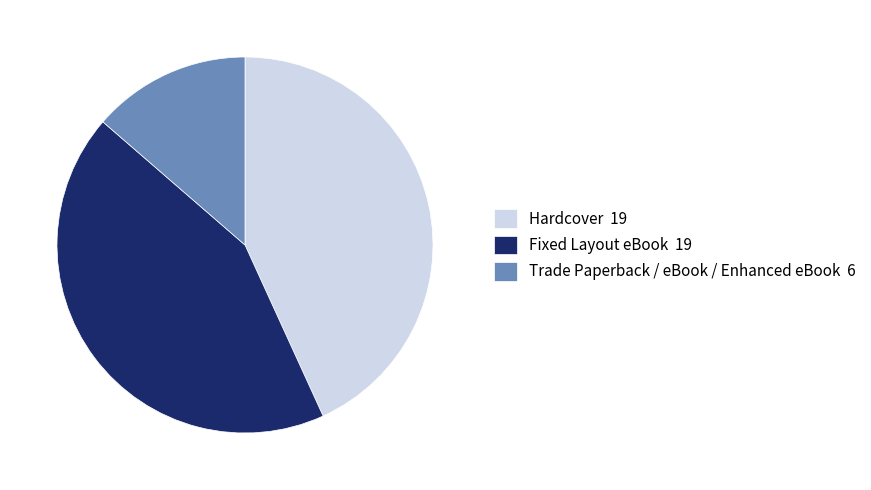

How many segments does this pie chart have?

3